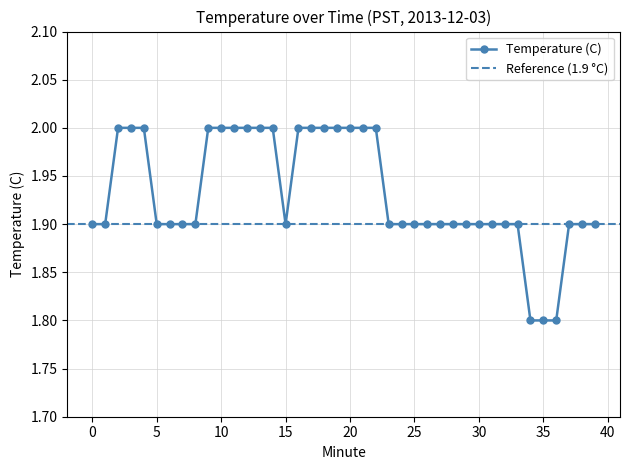

Where is the data nearest to the value 1?

34